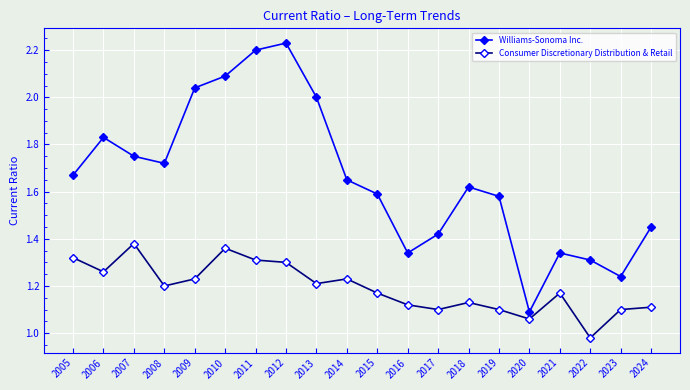

Rank the series at 2020 from highest to lowest value.

Williams-Sonoma Inc., Consumer Discretionary Distribution & Retail